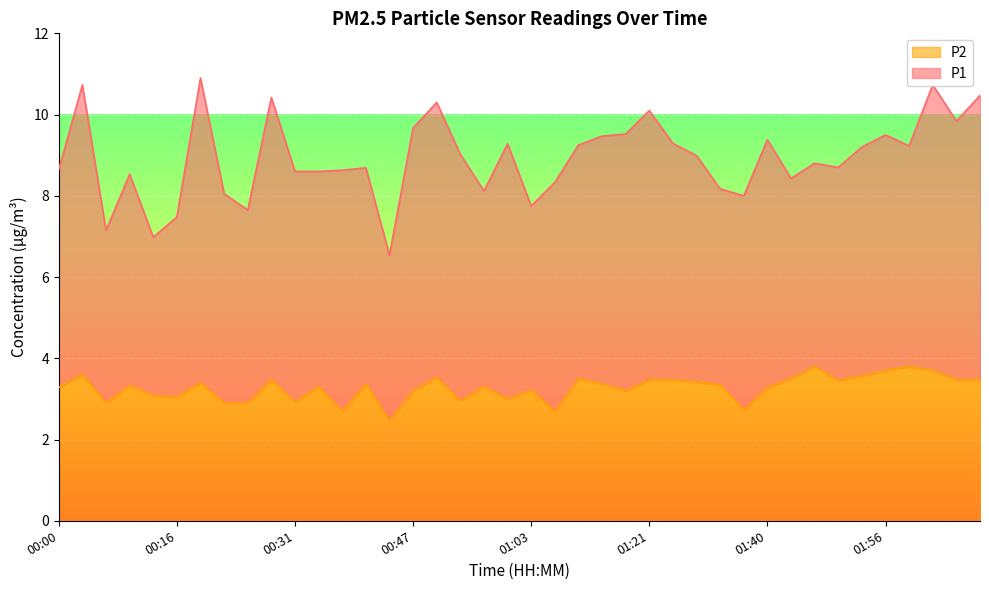

At which label does the data first exceed 3?

00:00